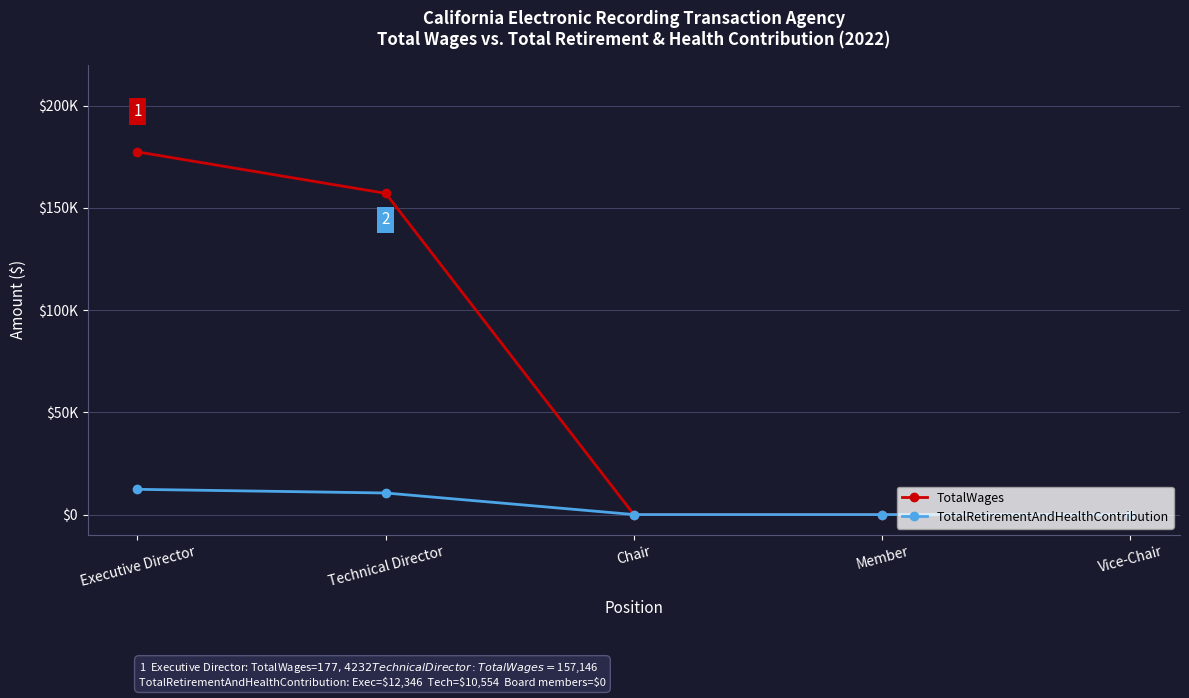

What are all the series names shown in the legend?

TotalWages, TotalRetirementAndHealthContribution